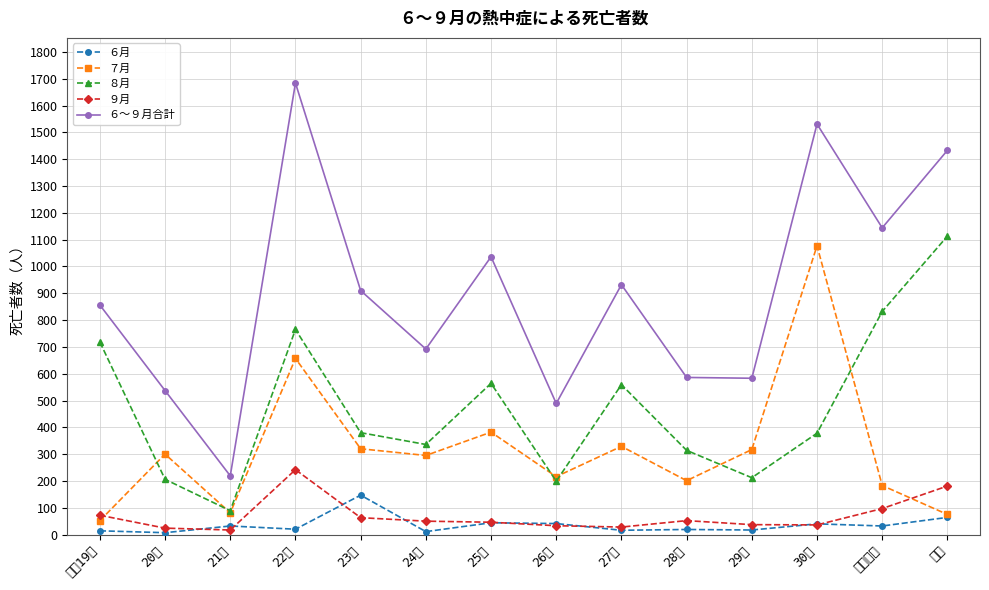

What is the label of the 7th point from the right?

26年